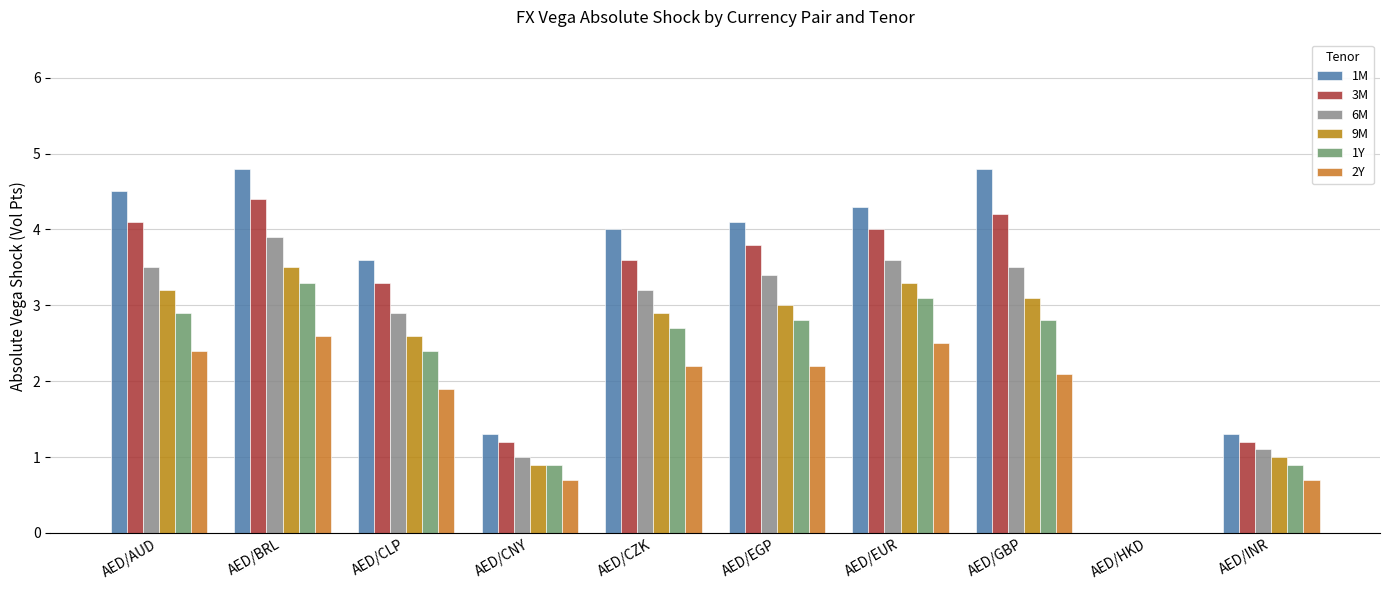

What is the average value of the 9M series?

2.4